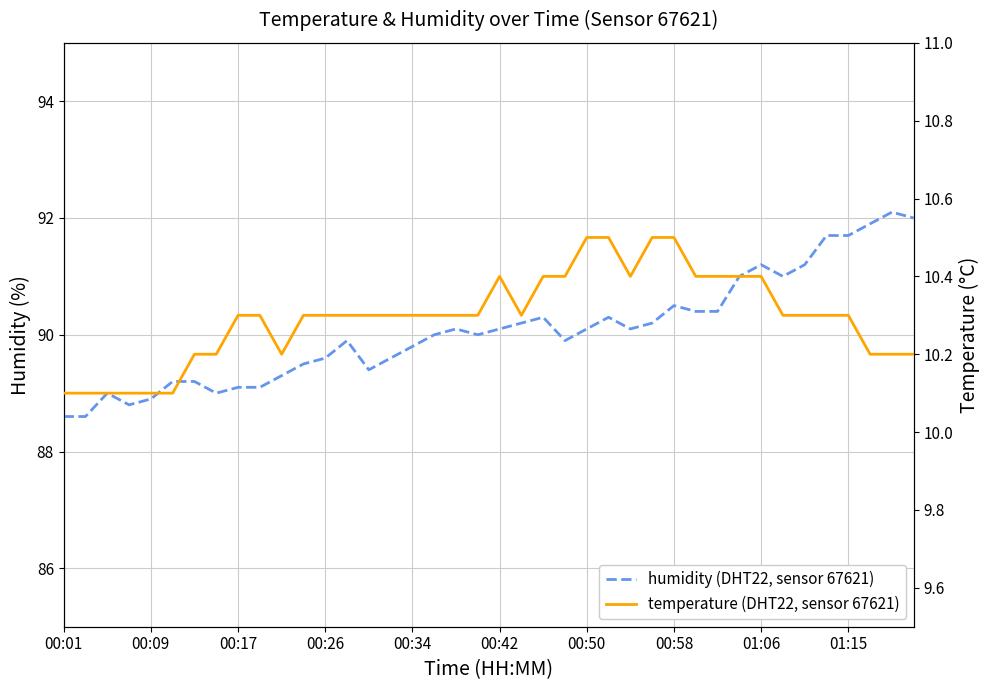

Read the humidity value at 00:34.

89.8